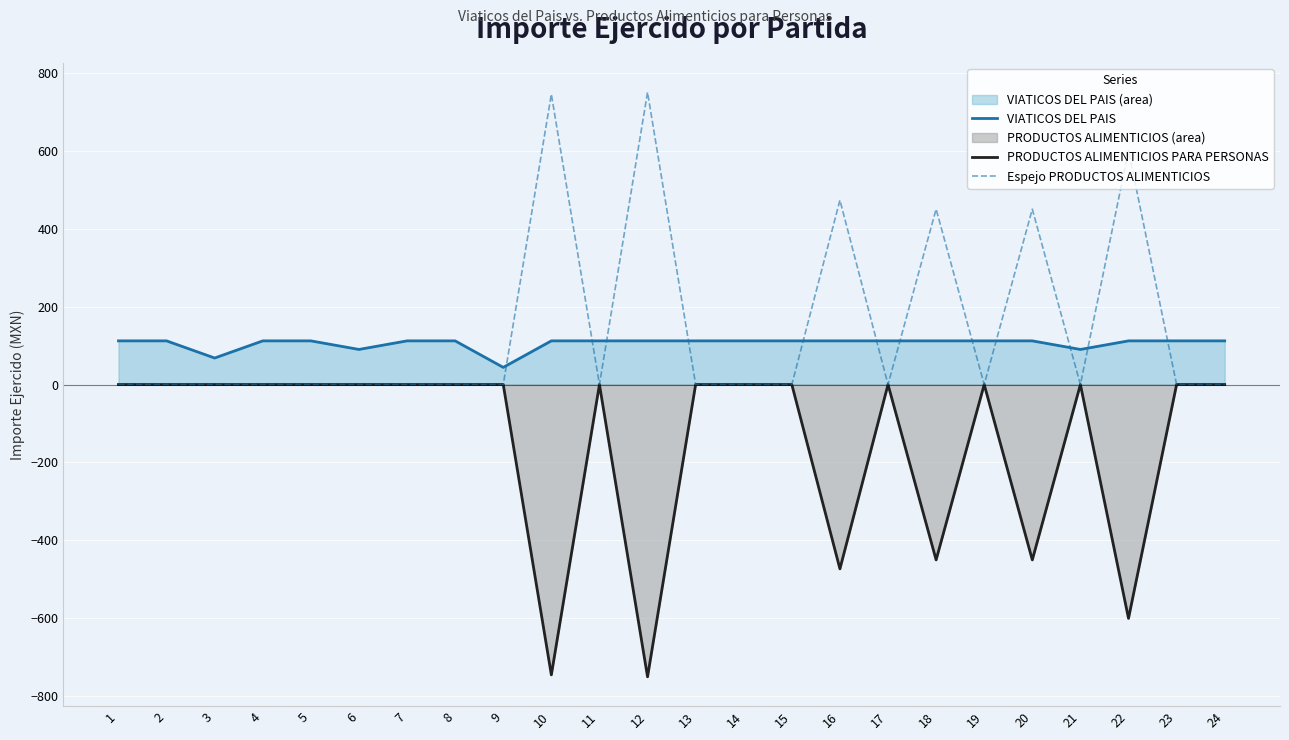

What is the average value of the PRODUCTOS ALIMENTICIOS PARA PERSONAS series?

-144